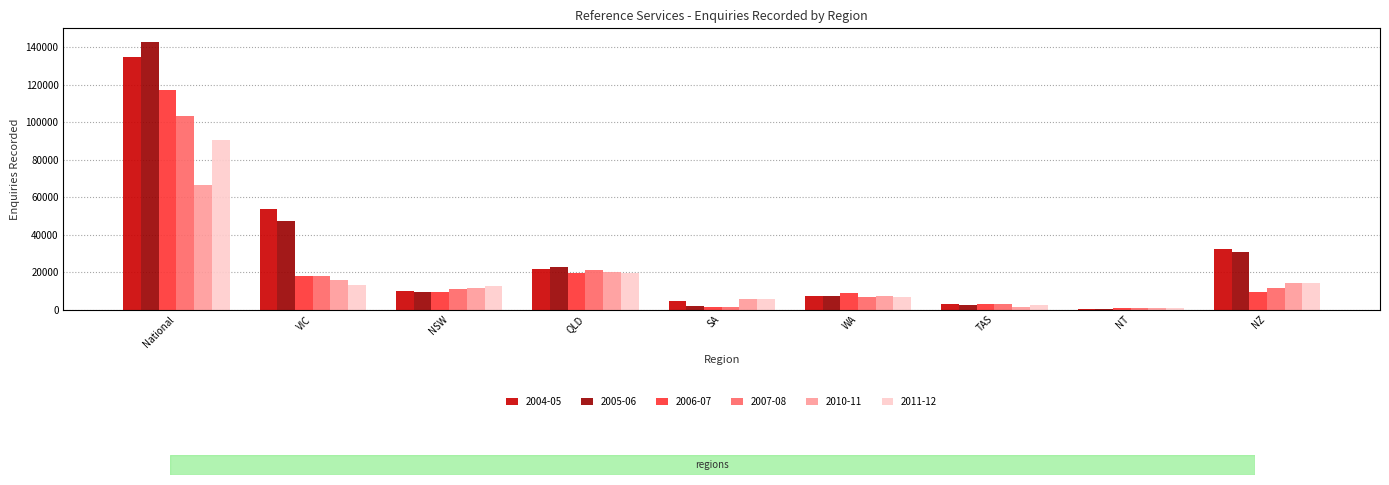

What is the minimum value for 2005-06?

452